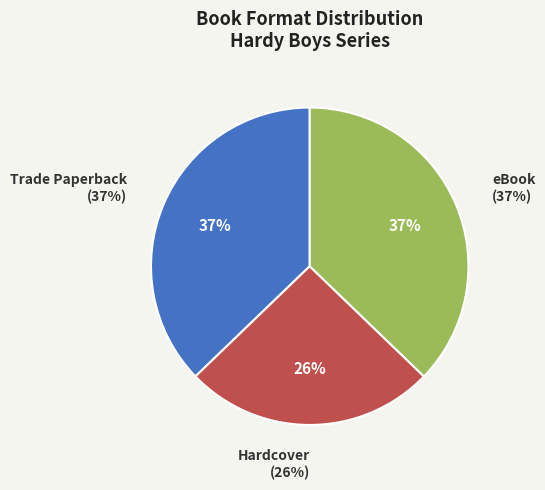

What portion of the pie excludes Hardcover?

74.4%